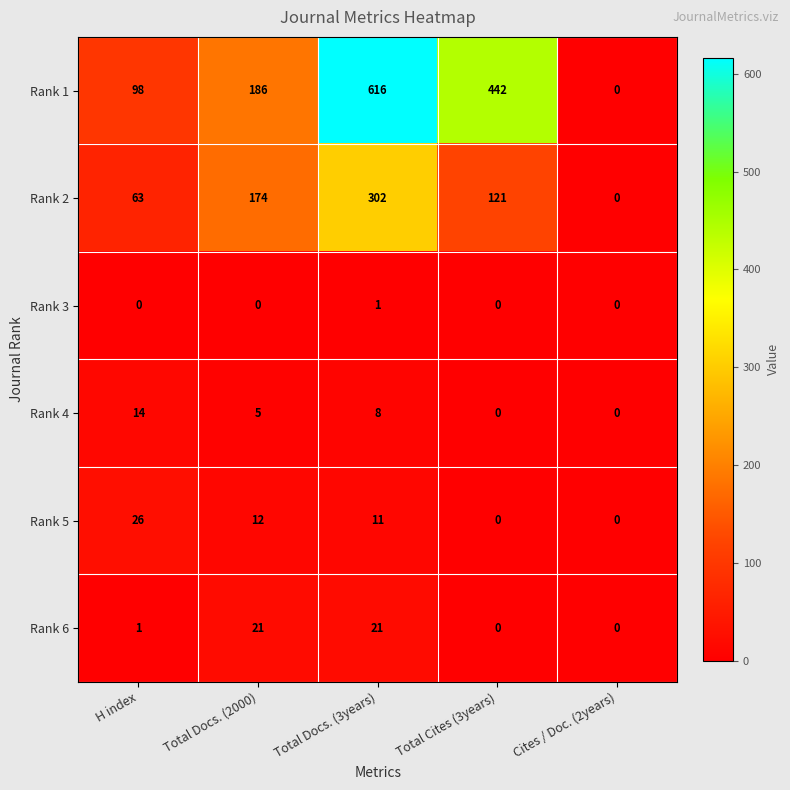

Reading right to left, list all the values displayed in this chart.

Rank 1: Cites / Doc. (2years)=0	Total Cites (3years)=442	Total Docs. (3years)=616	Total Docs. (2000)=186	H index=98
Rank 2: Cites / Doc. (2years)=0	Total Cites (3years)=121	Total Docs. (3years)=302	Total Docs. (2000)=174	H index=63
Rank 3: Cites / Doc. (2years)=0	Total Cites (3years)=0	Total Docs. (3years)=1	Total Docs. (2000)=0	H index=0
Rank 4: Cites / Doc. (2years)=0	Total Cites (3years)=0	Total Docs. (3years)=8	Total Docs. (2000)=5	H index=14
Rank 5: Cites / Doc. (2years)=0	Total Cites (3years)=0	Total Docs. (3years)=11	Total Docs. (2000)=12	H index=26
Rank 6: Cites / Doc. (2years)=0	Total Cites (3years)=0	Total Docs. (3years)=21	Total Docs. (2000)=21	H index=1